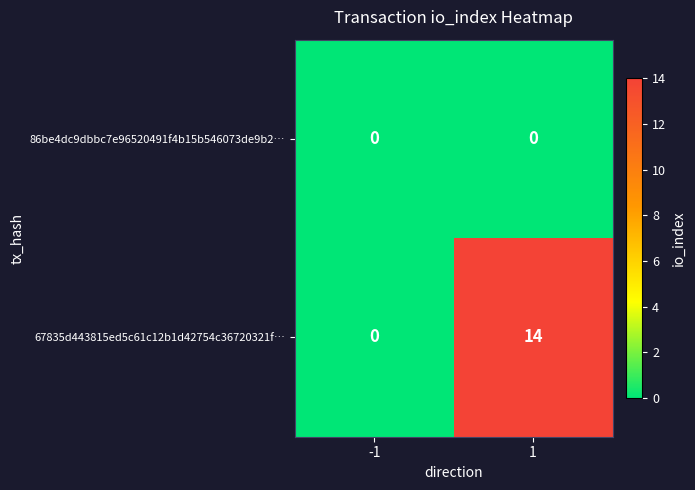

At which category is the sum across all series the highest?

1